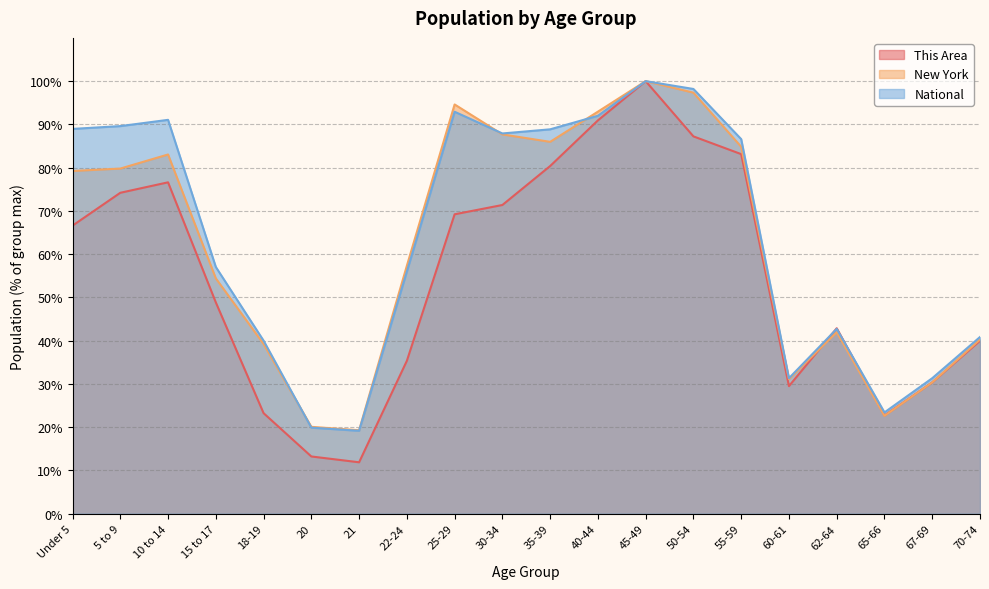

What is the label of the 17th point from the left?

62-64